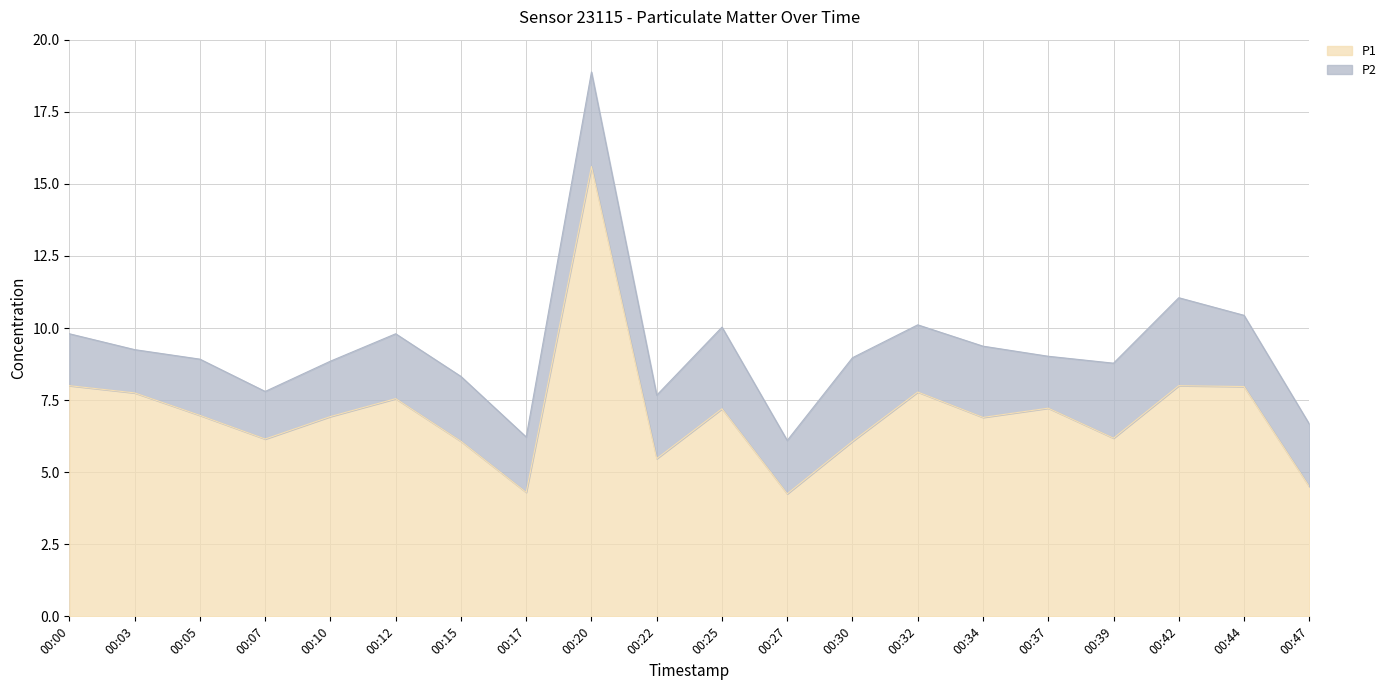

What is the difference between the maximum and second lowest values?

11.3